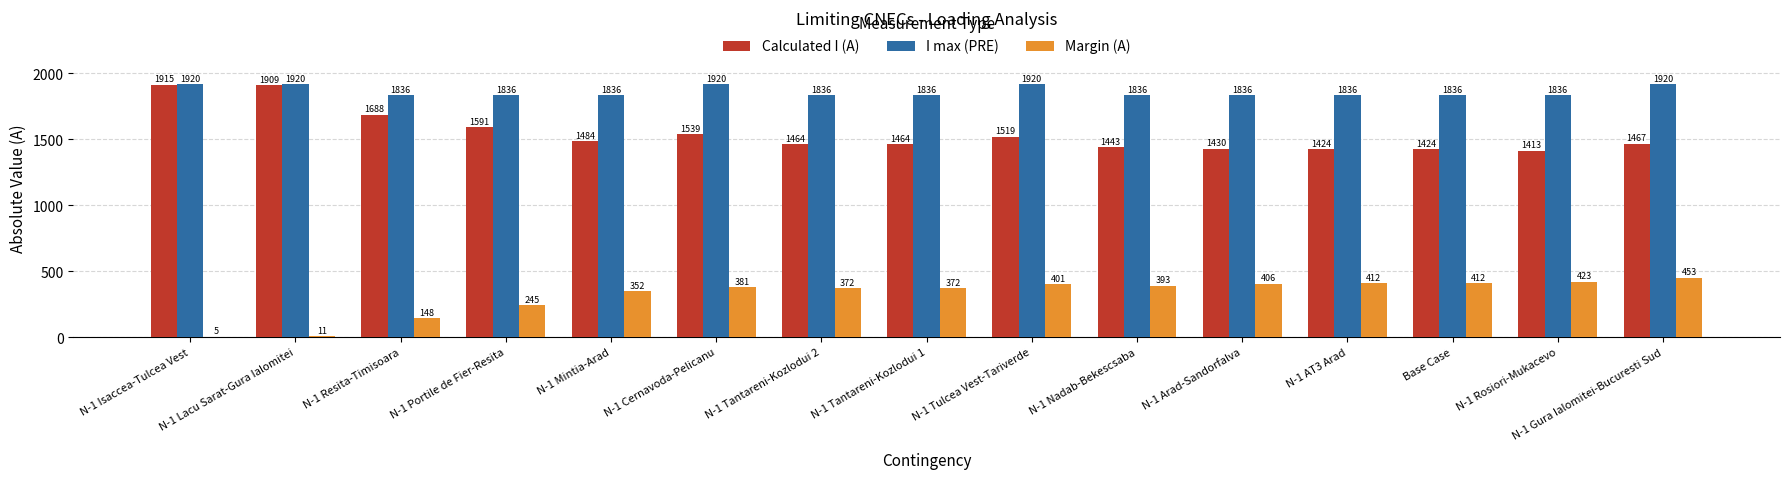

Which series has the largest total across all categories?

I max (PRE)